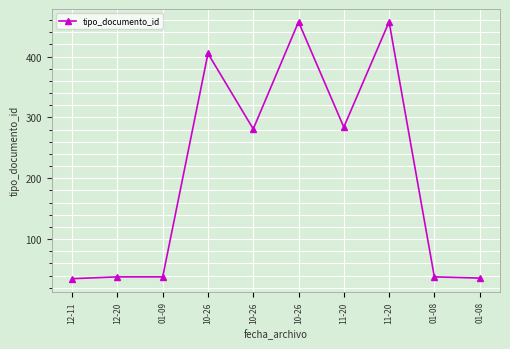

List the labels in order of value, smallest first.

12-11, 01-08, 12-20, 01-09, 01-08, 10-26, 11-20, 10-26, 10-26, 11-20